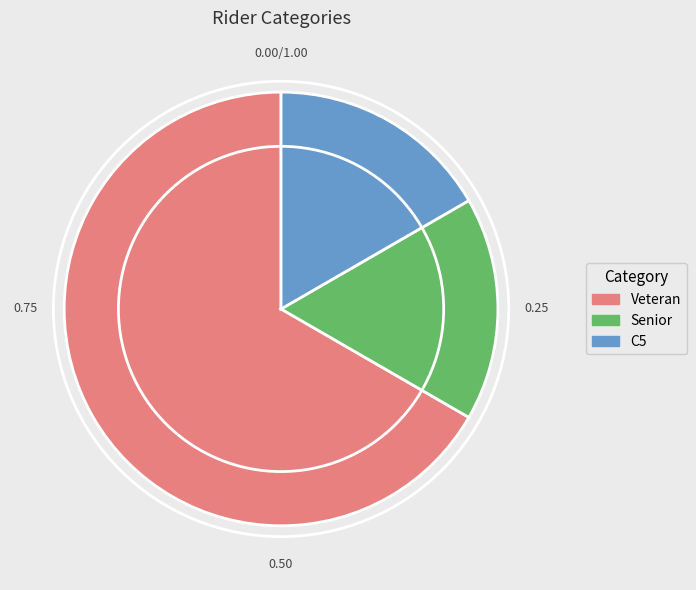

True or false: Senior accounts for 17% of the total.

True